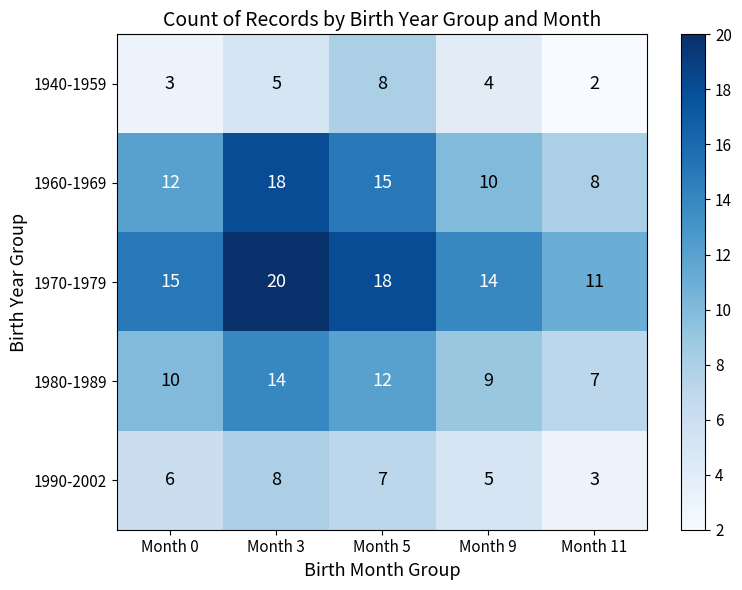

At which label is 1940-1959 closest to 5?

Month 3